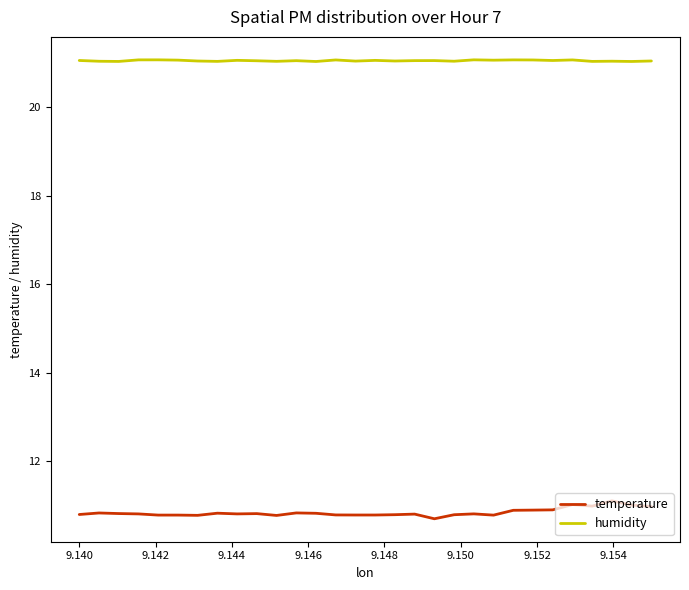

List the series in order of their overall mean, highest first.

humidity, temperature